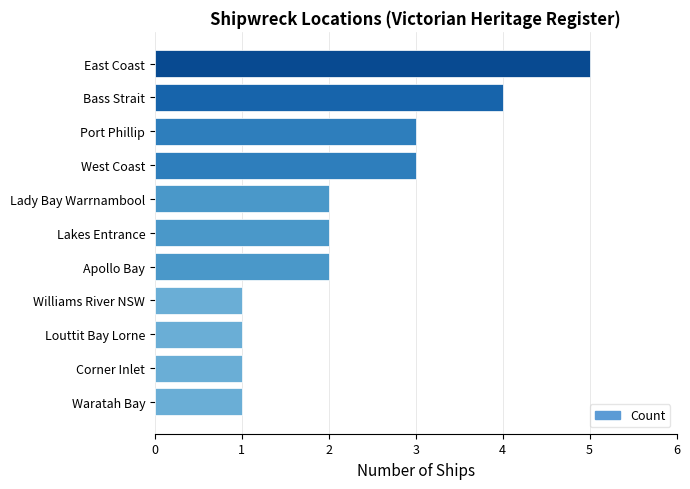

True or false: the data shows 7 at Bass Strait.

False